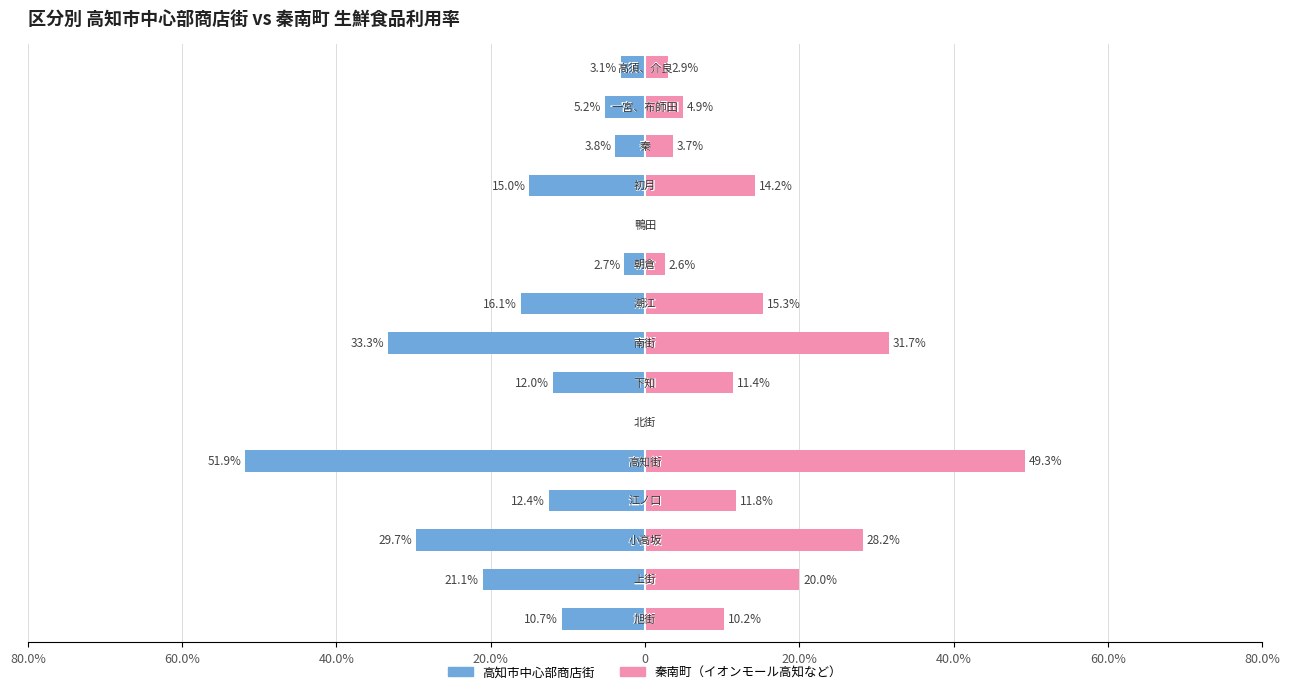

Which series has the largest range (max minus min)?

高知市中心部商店街